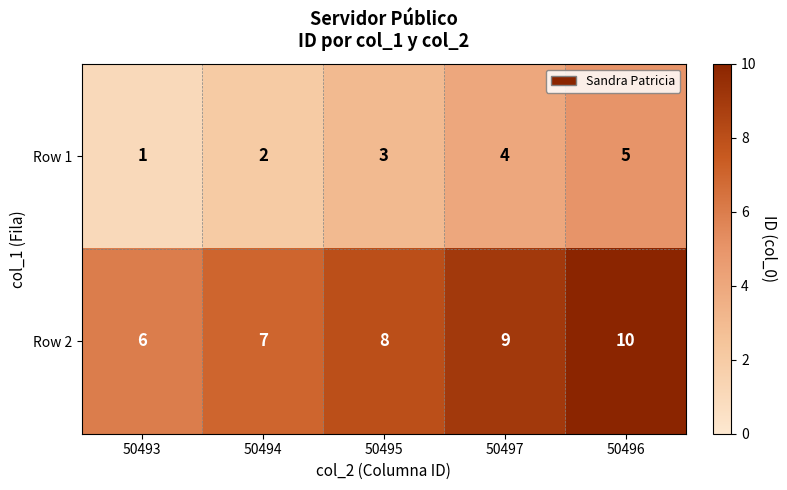

Which label corresponds to the largest value in the chart?

50496